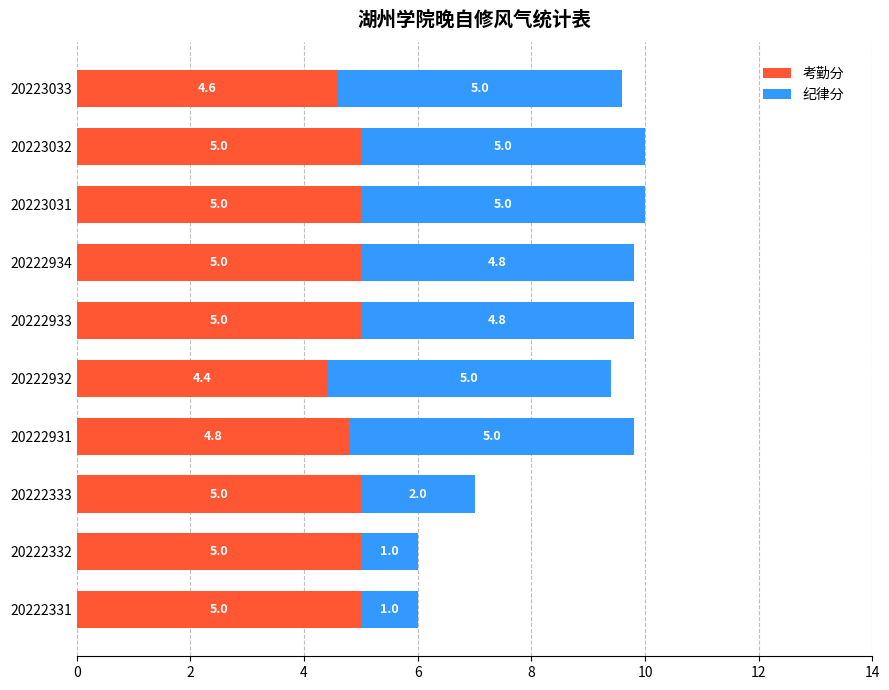

What is the highest value of the 考勤分 series?

5.0